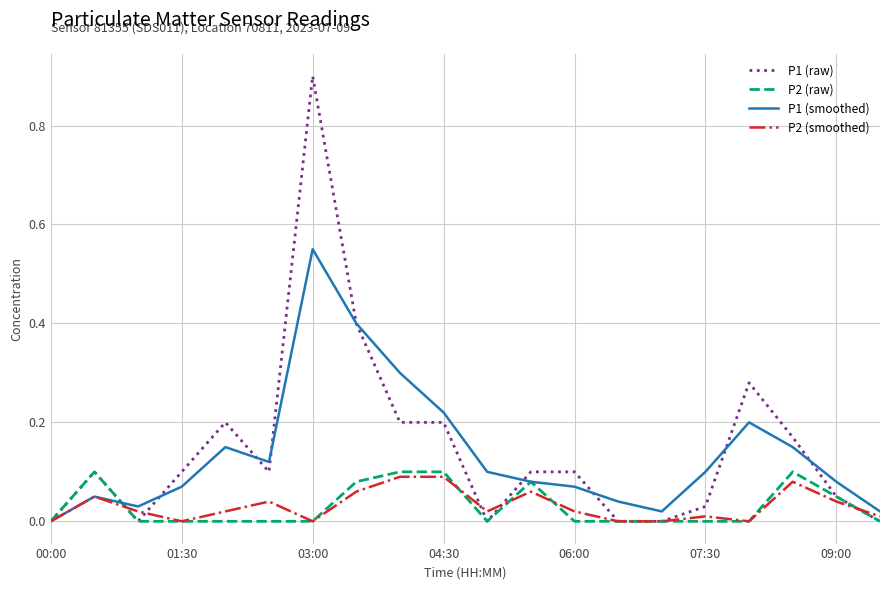

Which series has the widest spread of values?

P1 (raw)